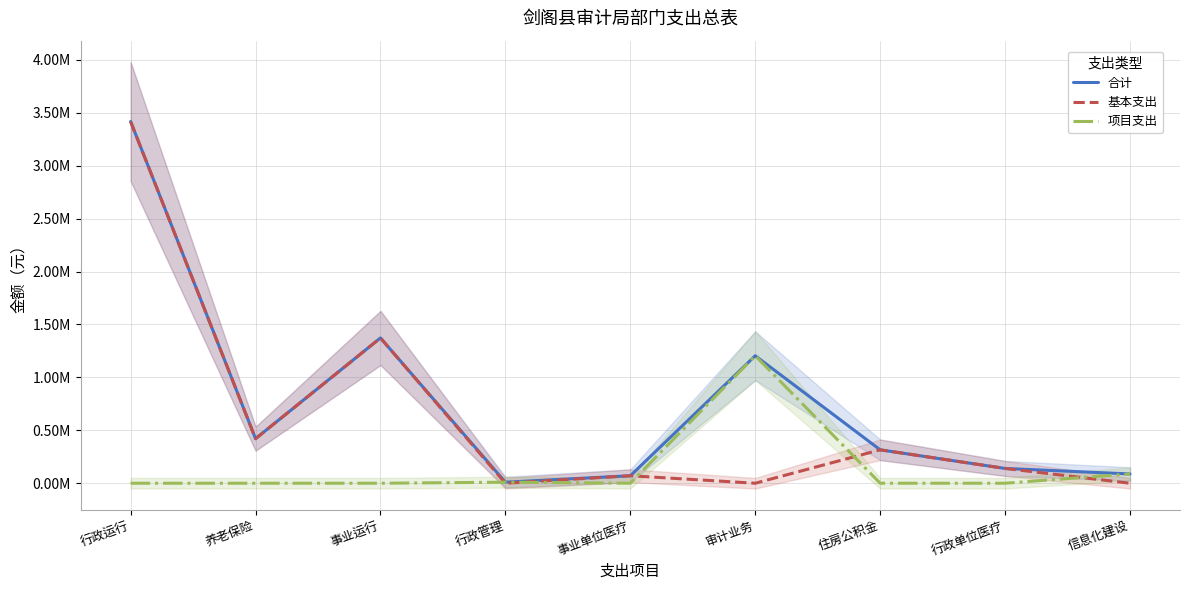

What is the spread (max minus min) of values at 审计业务?

1204400.0